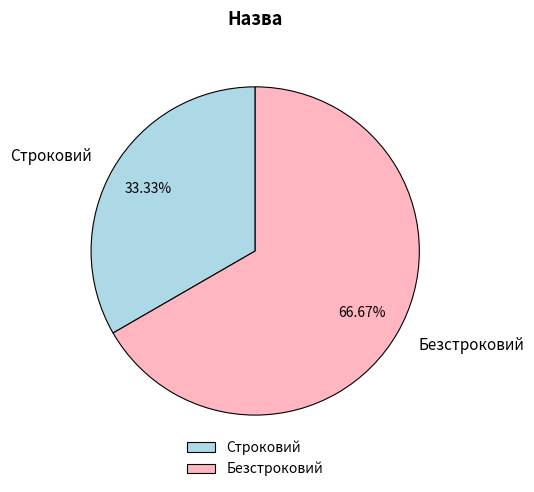

To the nearest percent, what is the average slice percentage?

50%